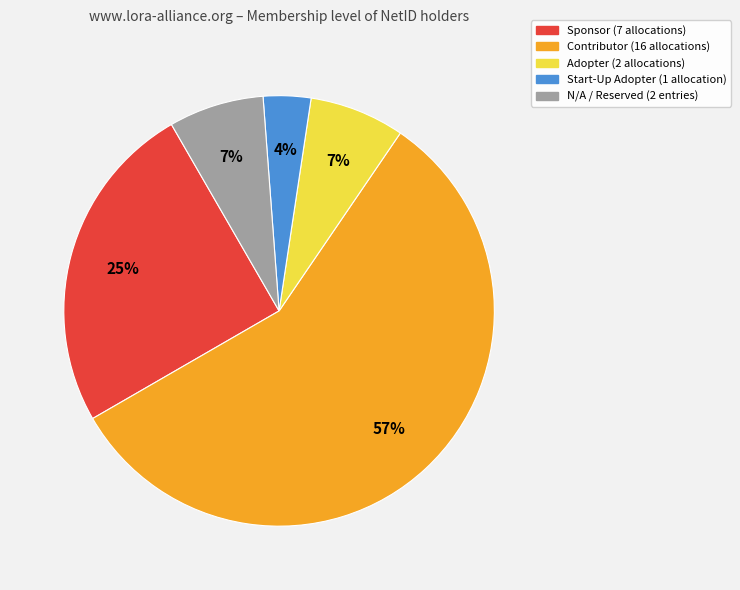

How many slices are in this pie chart?

5